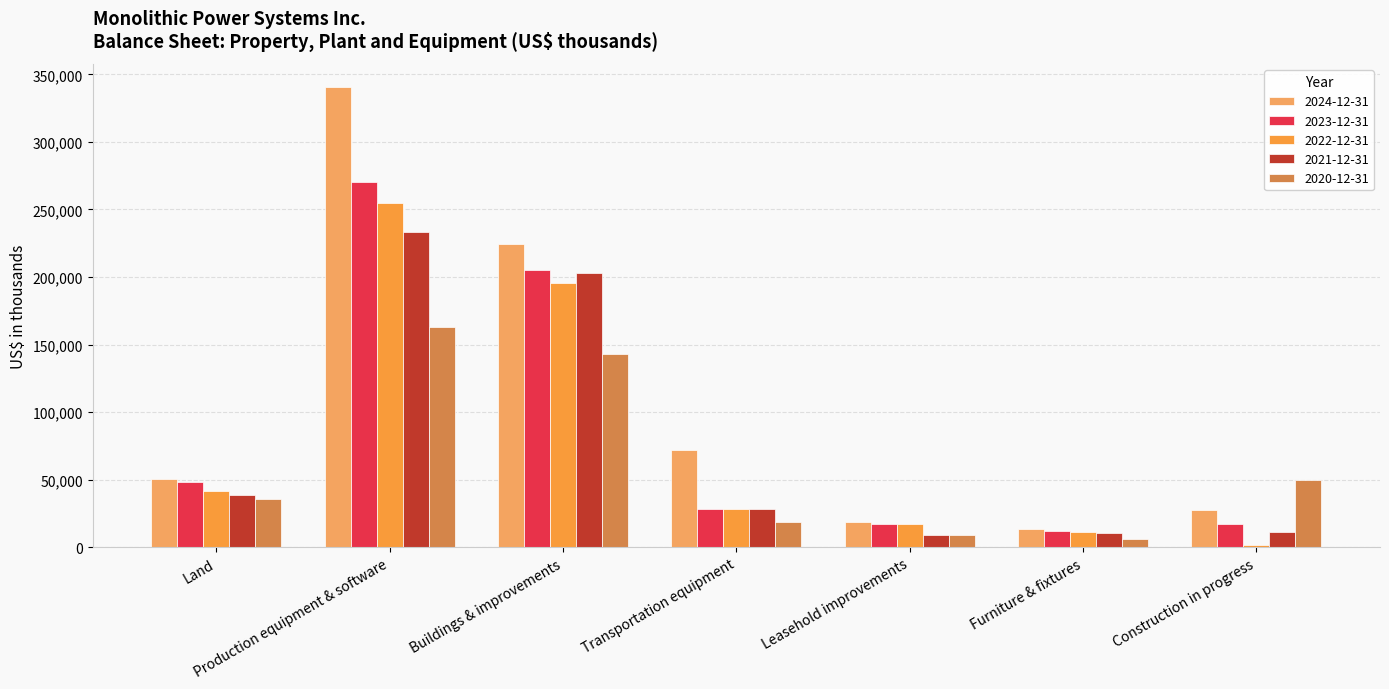

Is the value of 2024-12-31 at Land greater than the value of 2023-12-31 at Land?

Yes